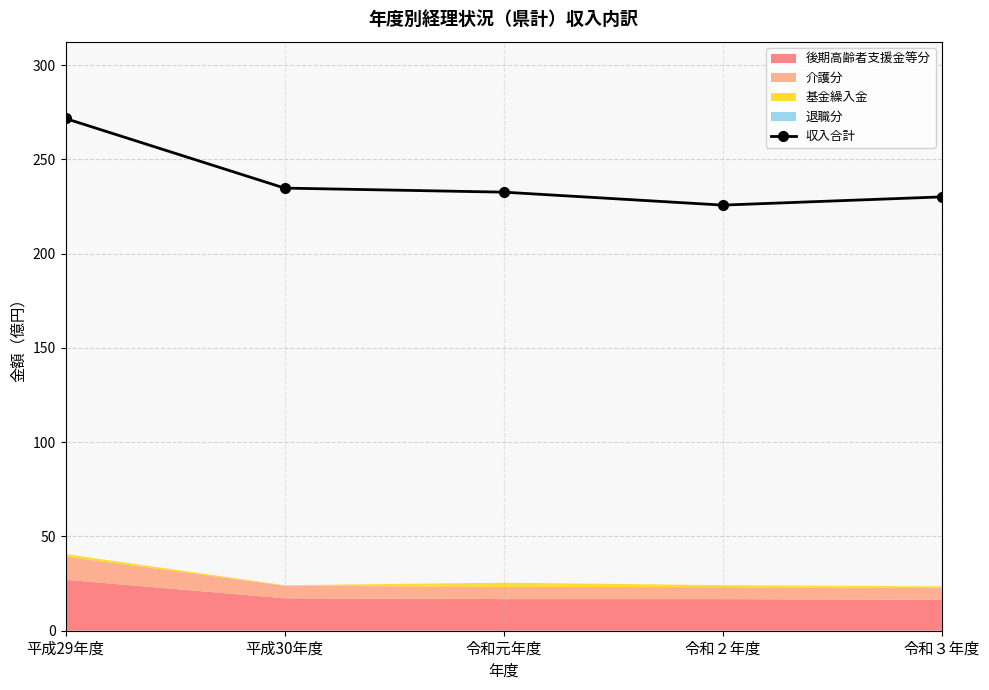

True or false: there are more than 2 points higher than both neighbors.

False